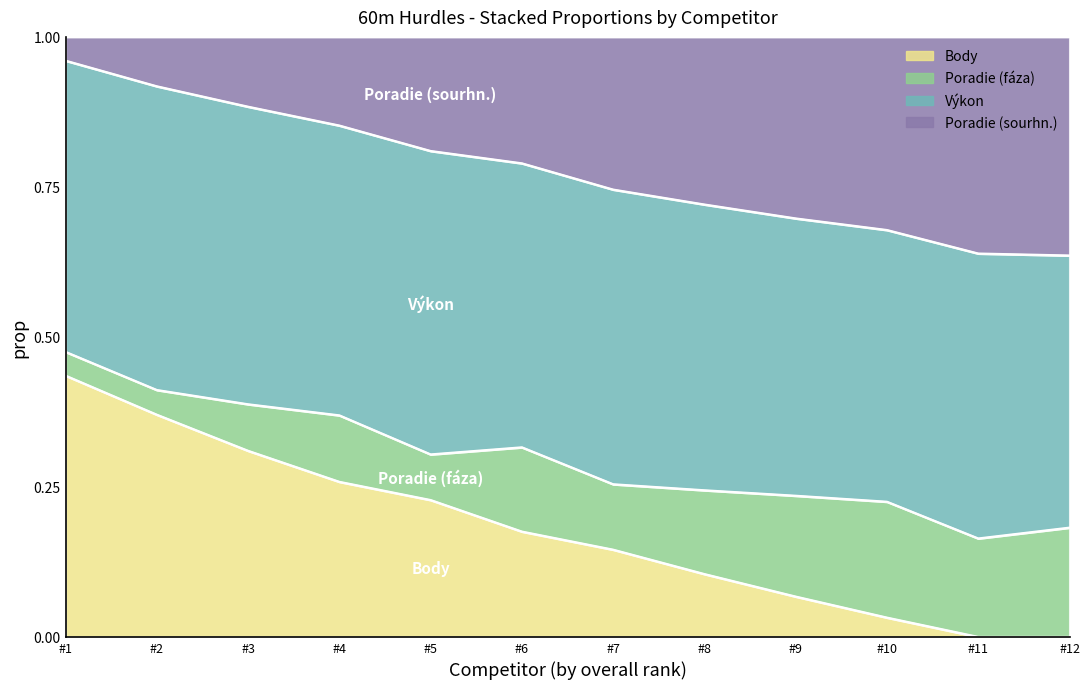

At which label does Body reach its peak?

#1